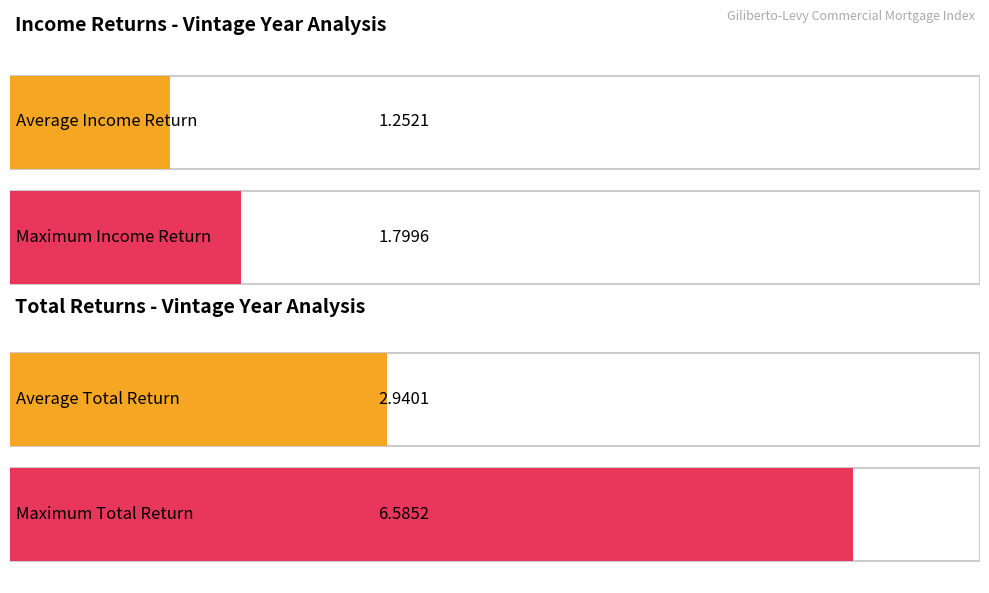

What are all the series names shown in the legend?

Income, Total